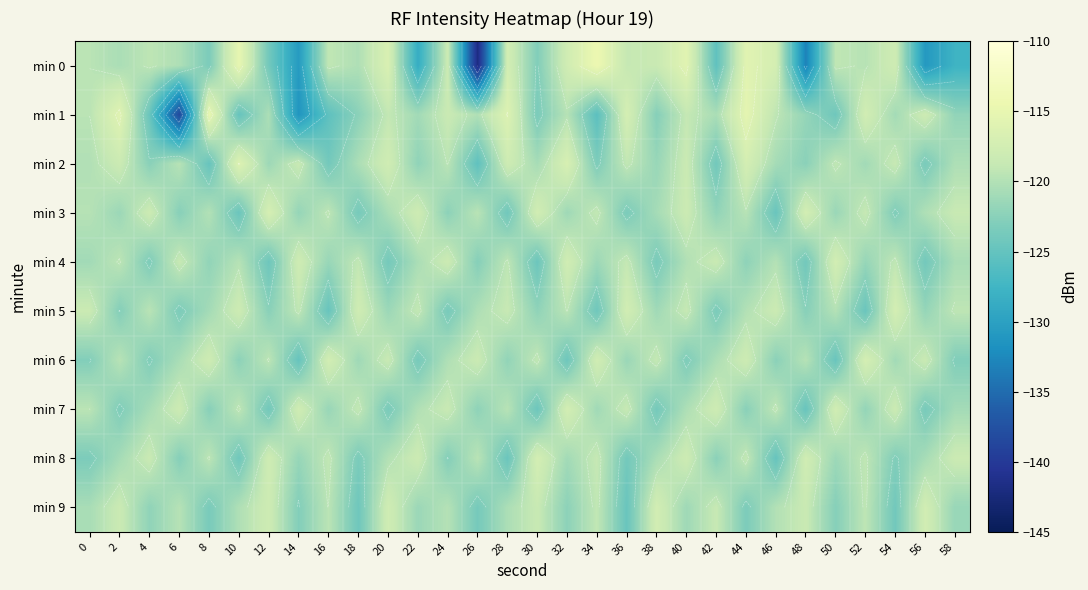

Which has a higher value, 30 or 36?

36